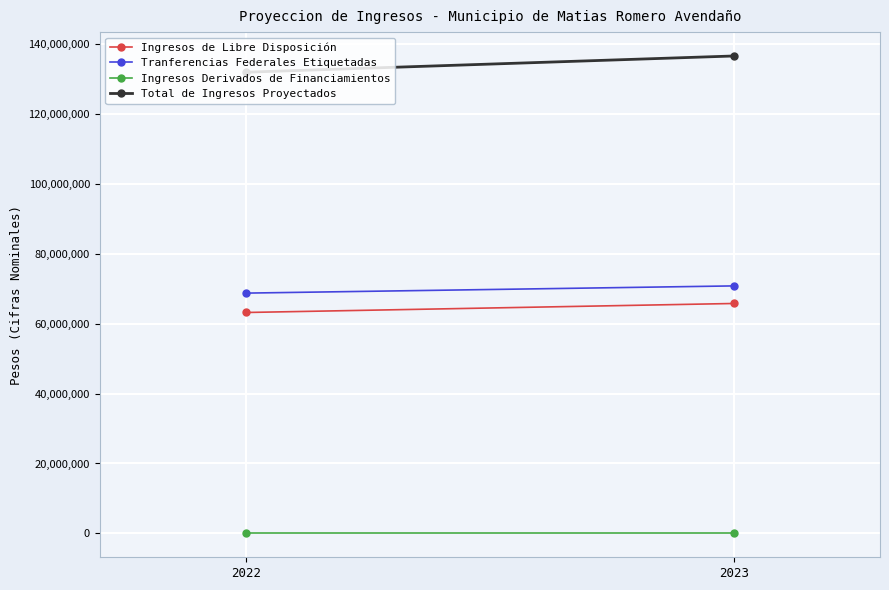

How many lines are shown in the chart?

4